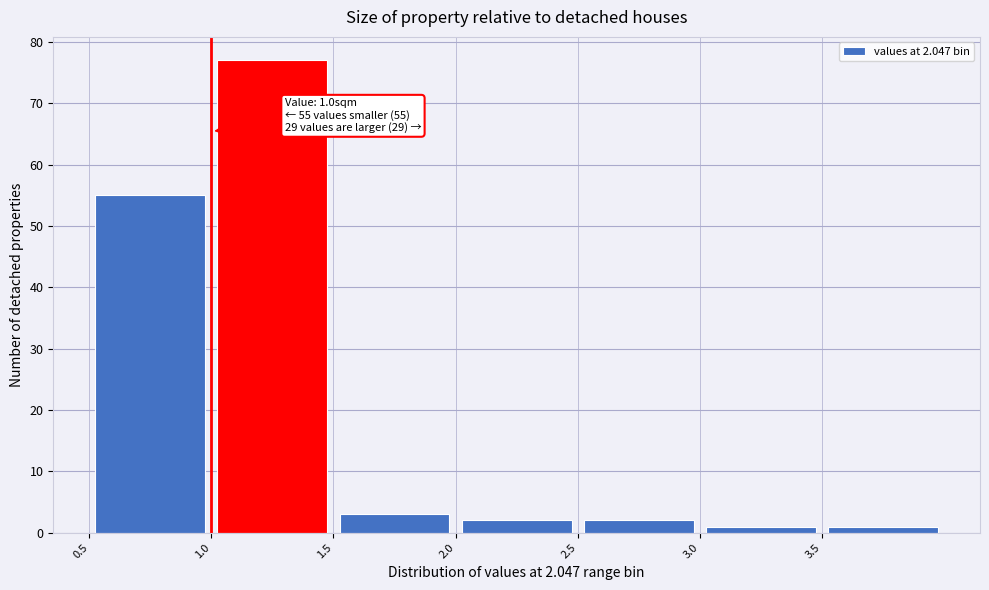

Which range on the x-axis has the tallest bar?

1.0 to 1.5